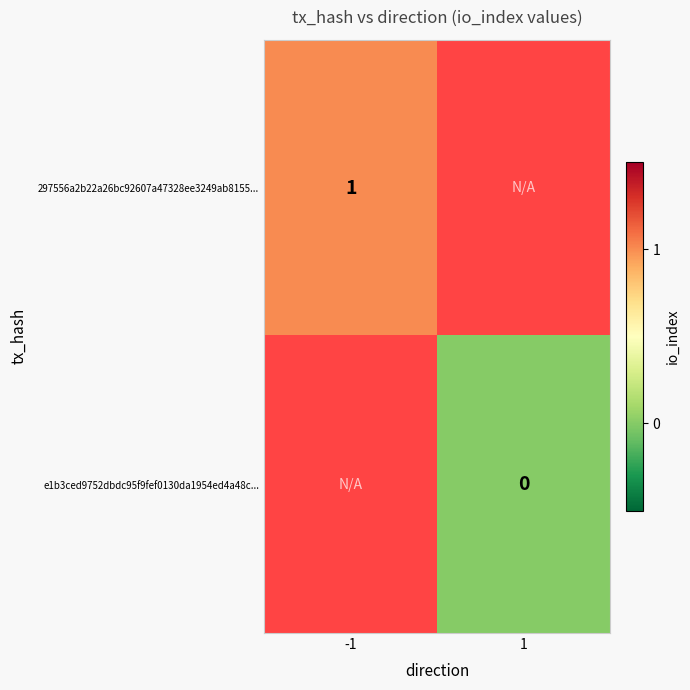

True or false: 297556a2b22a26bc92607a47328ee3249ab8155... has a value of 1 at -1.

True